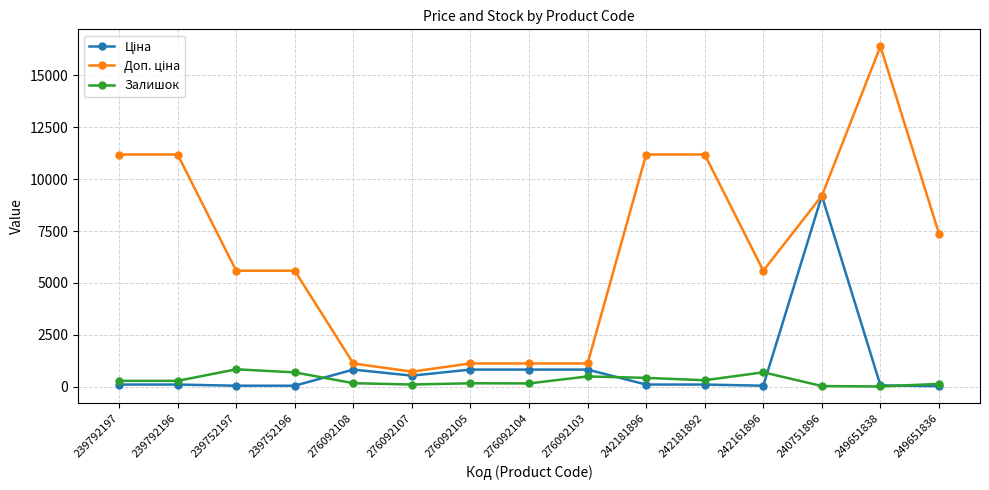

At which category is the sum across all series the highest?

240751896